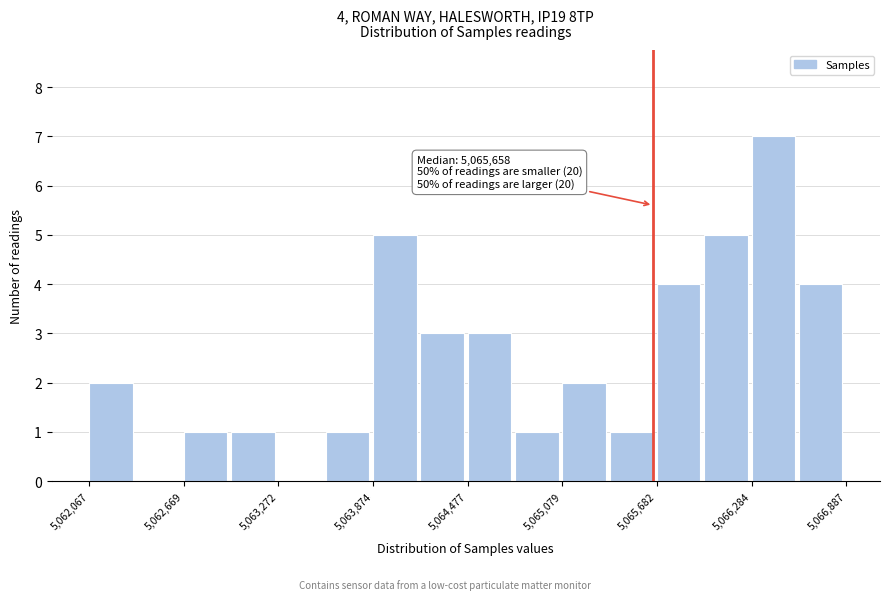

Around what value on the x-axis is the tallest bar? Give the approximate position of its centre, as read against the axis.

5066400